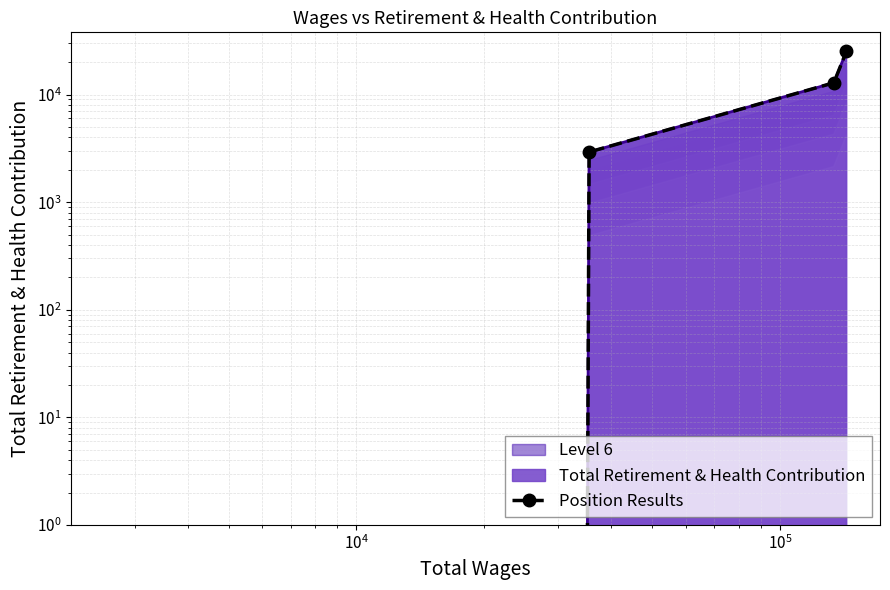

Reading left to right, what are all the values shown in this chart?

0	2923	12852	25225